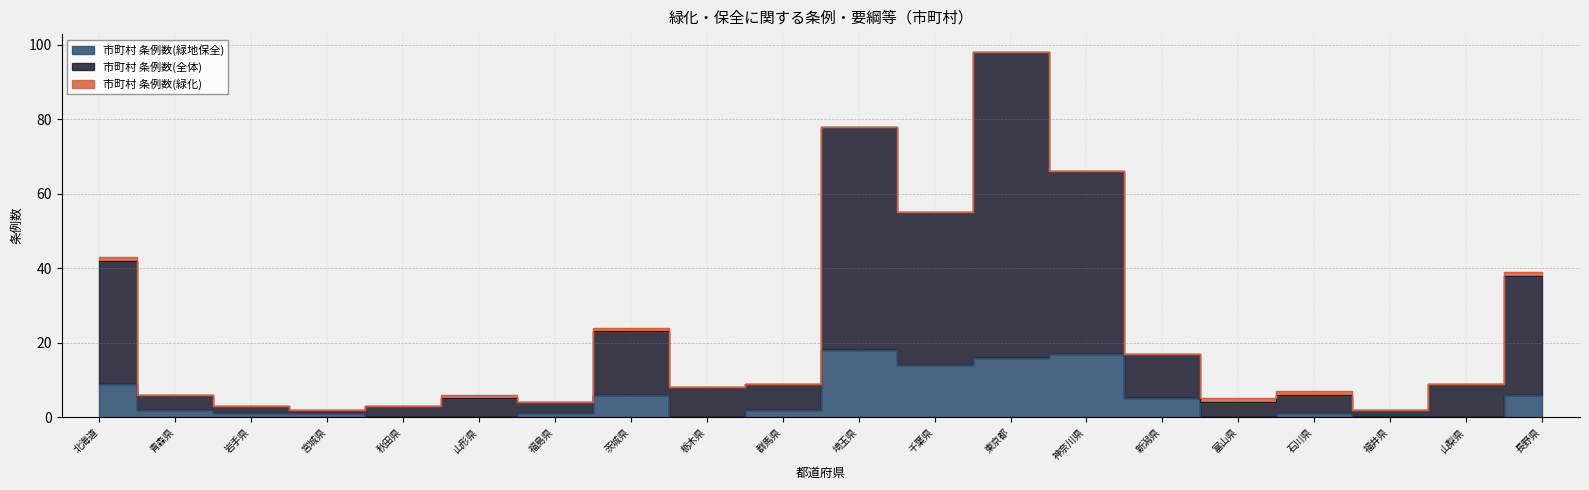

Where is 市町村 条例数(緑地保全) nearest to the value 9?

北海道